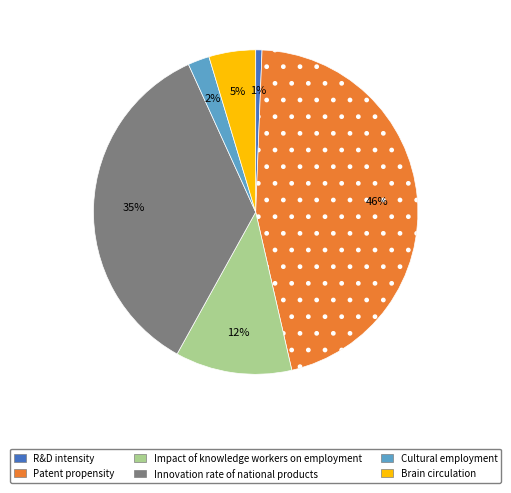

Is it true that R&D intensity is 11% of the pie?

False